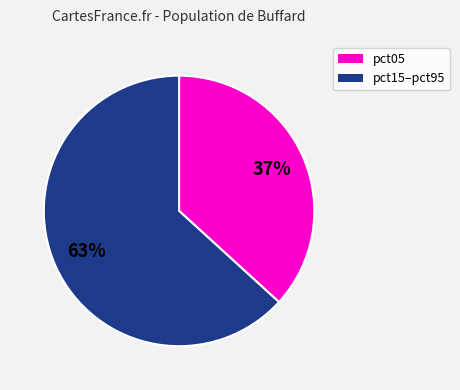

To the nearest percent, what is the average slice percentage?

50%